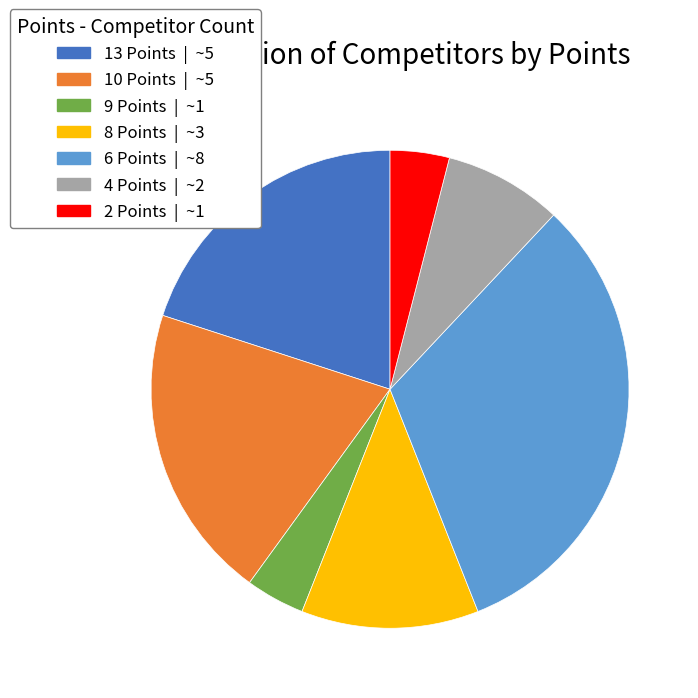

How many segments does this pie chart have?

7